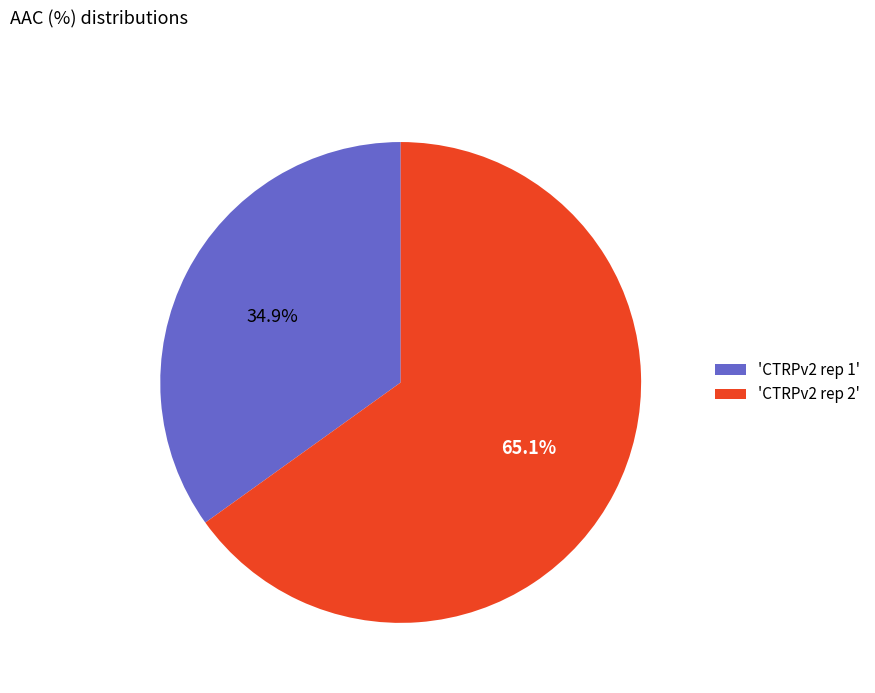

How many slices are in this pie chart?

2